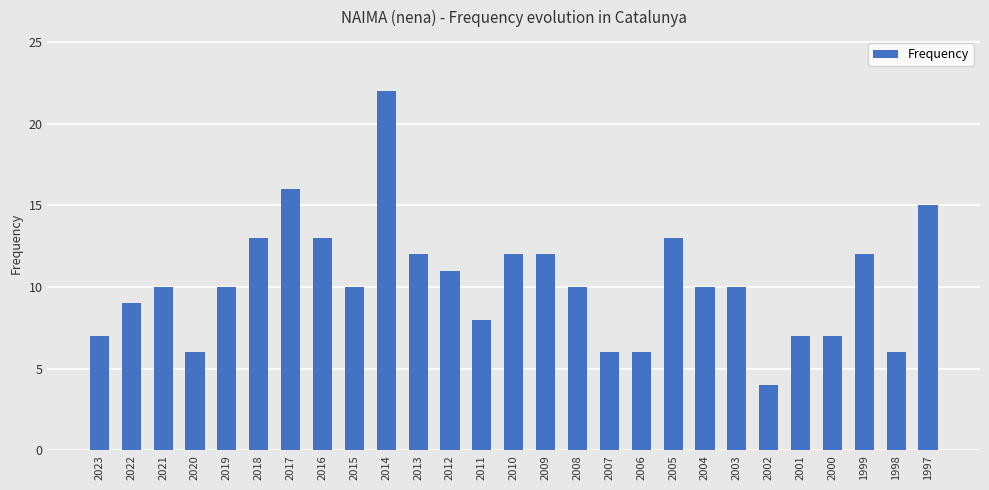

What is the difference between the maximum and minimum values?

18